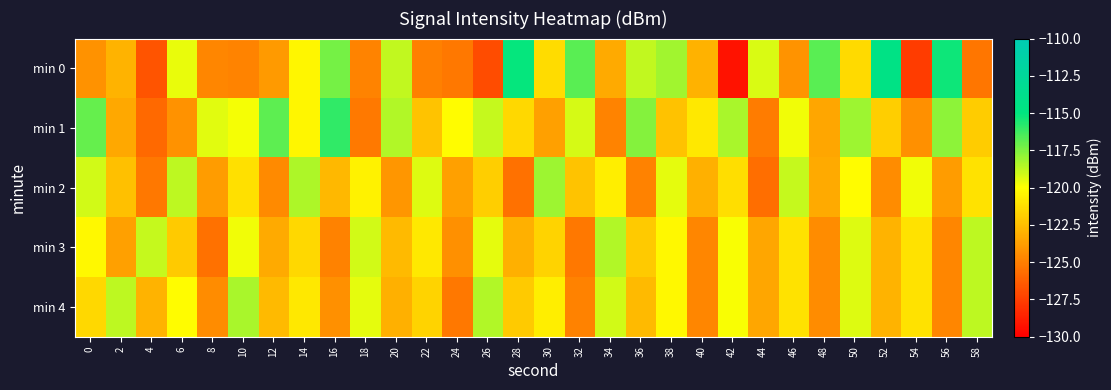

What is the greatest value displayed?

-114.4